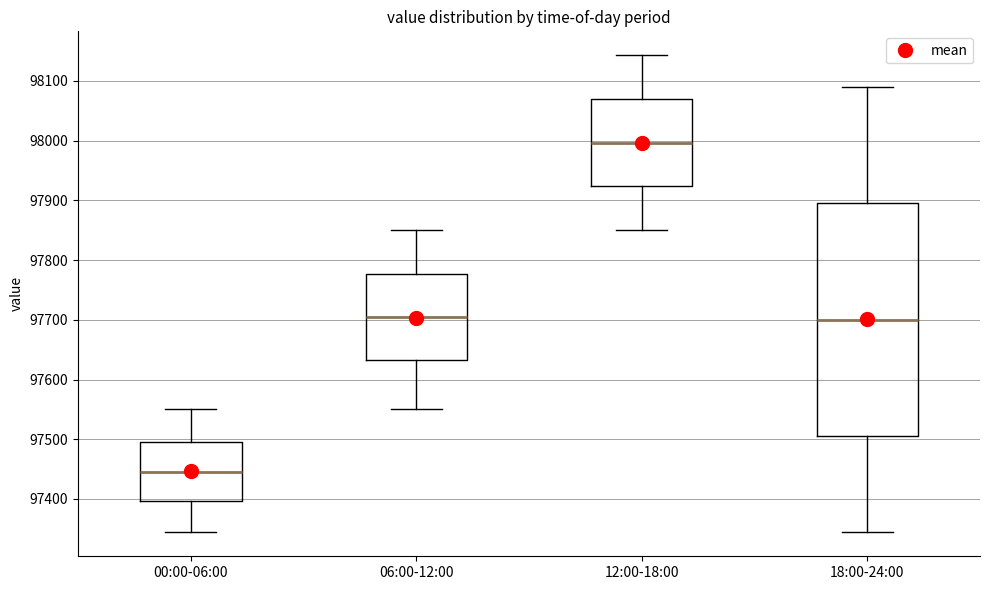

Reading left to right, transcribe this box plot: for each box, give where its median line is, the range the box spans, and where its two whiskers end, as read against the y-axis. The values are not printed on the chart, so give them approximately, as read against the axis.

00:00-06:00: median 97440, box 97400 to 97500, whiskers 97340 to 97550
06:00-12:00: median 97700, box 97630 to 97780, whiskers 97550 to 97850
12:00-18:00: median 98000, box 97920 to 98070, whiskers 97850 to 98140
18:00-24:00: median 97700, box 97510 to 97900, whiskers 97340 to 98090